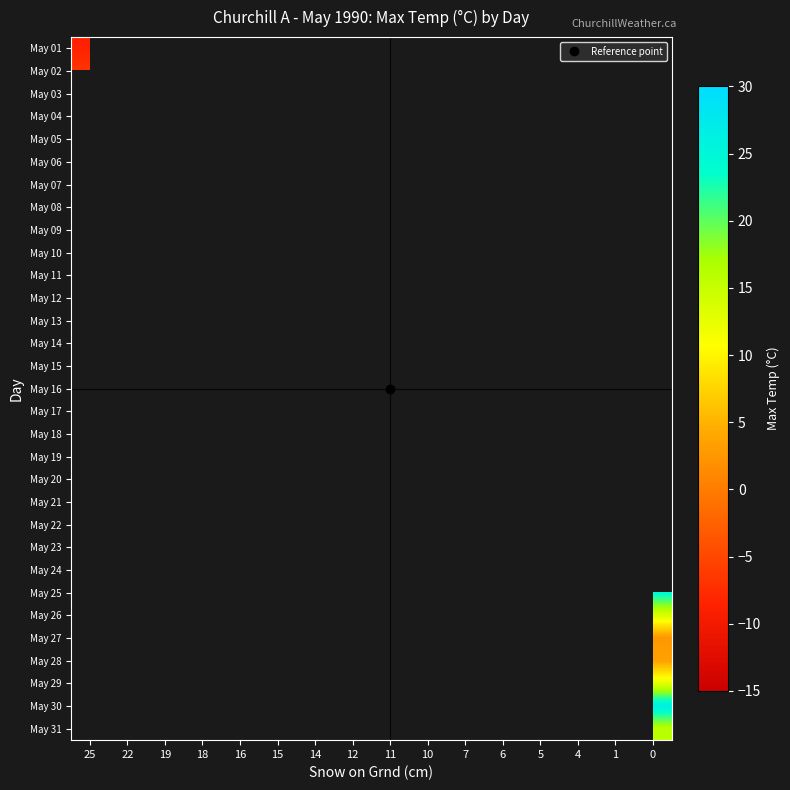

How many categories are shown in the chart?

16